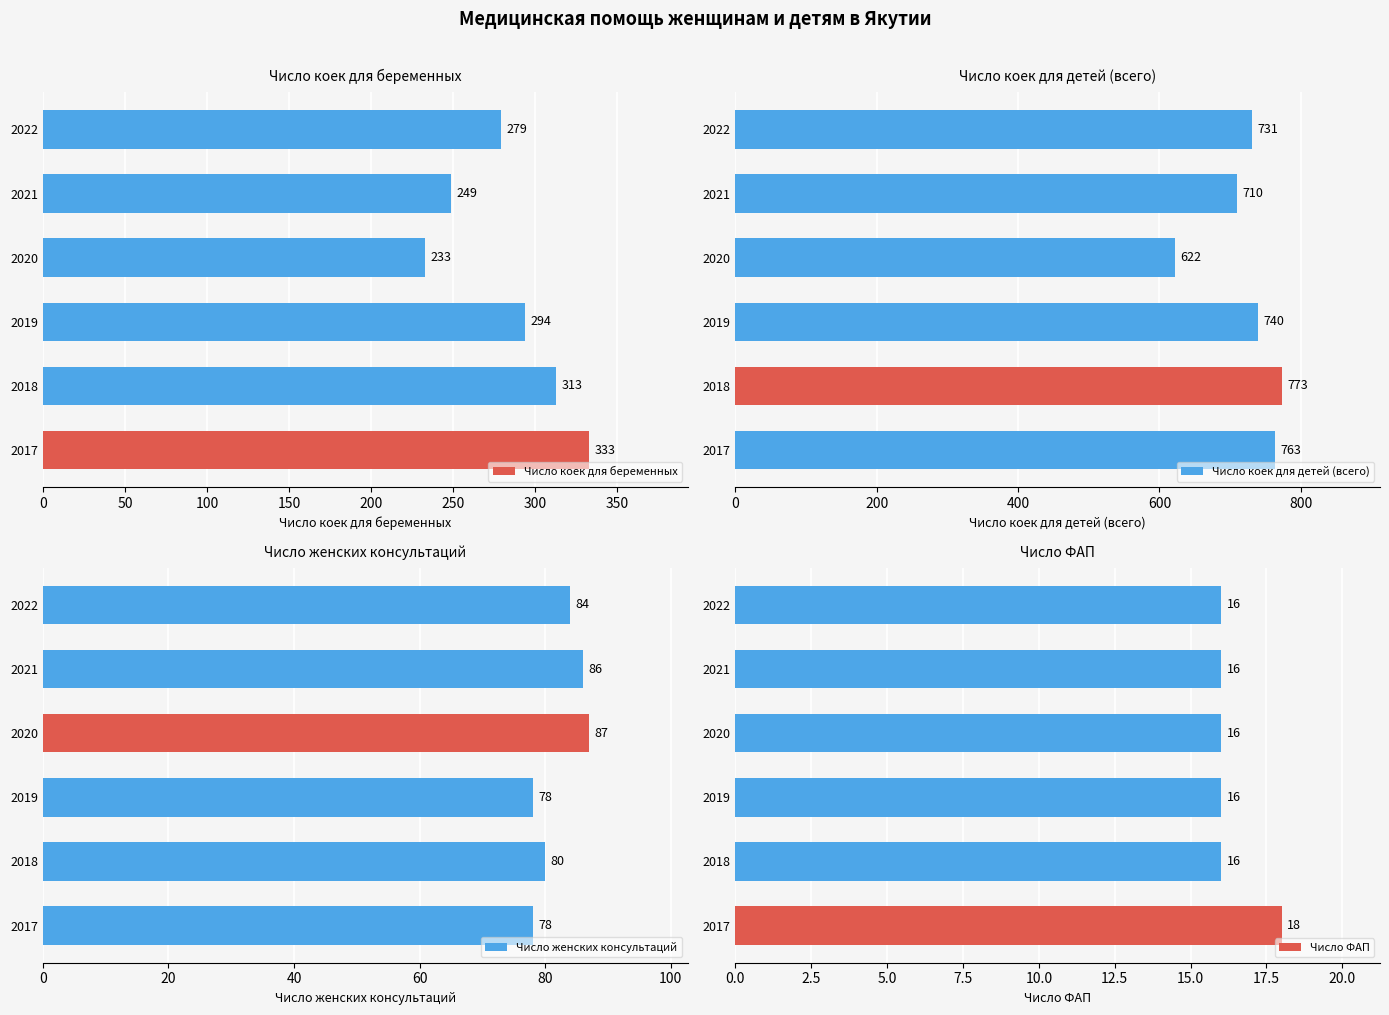

Reading right to left, transcribe all the data shown in this chart.

Число коек для беременных: 279	249	233	294	313	333
Число коек для детей (всего): 731	710	622	740	773	763
Число женских консультаций: 84	86	87	78	80	78
Число ФАП: 16	16	16	16	16	18